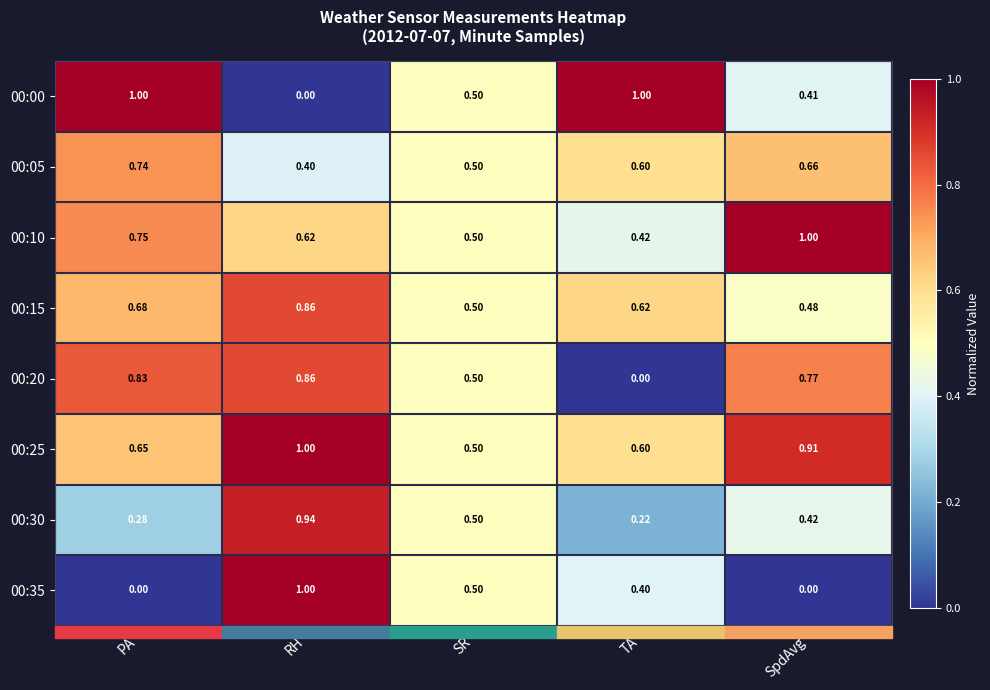

How many series are shown in this chart?

8